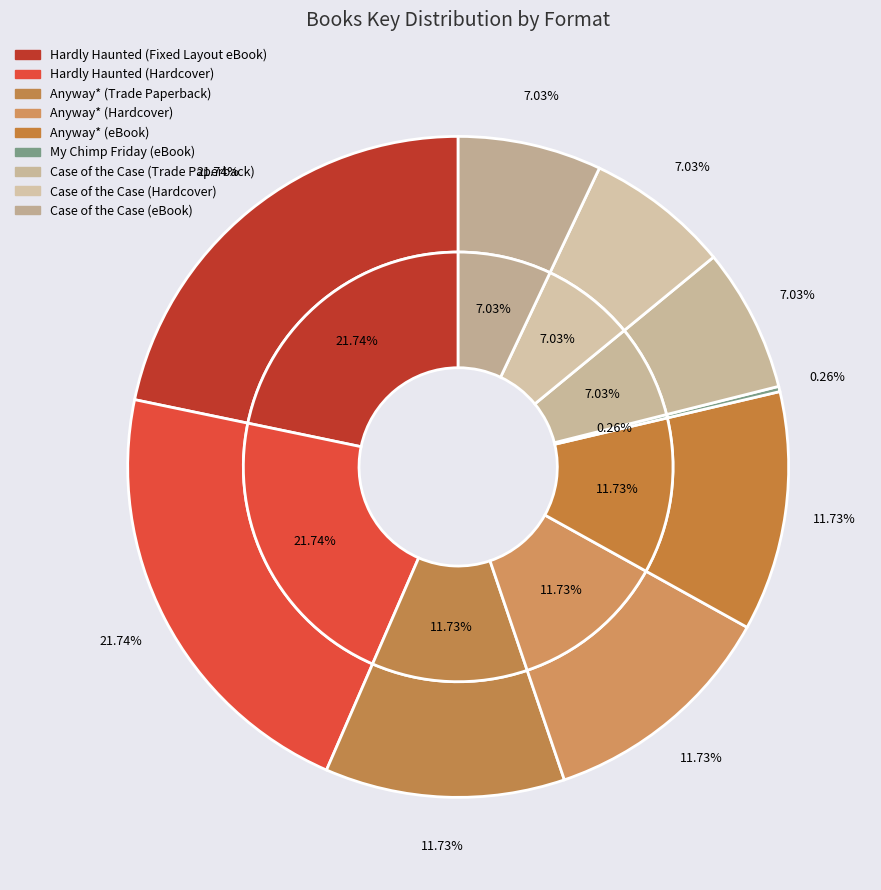

What percentage is NOT represented by Hardly Haunted (Hardcover)?

78.3%